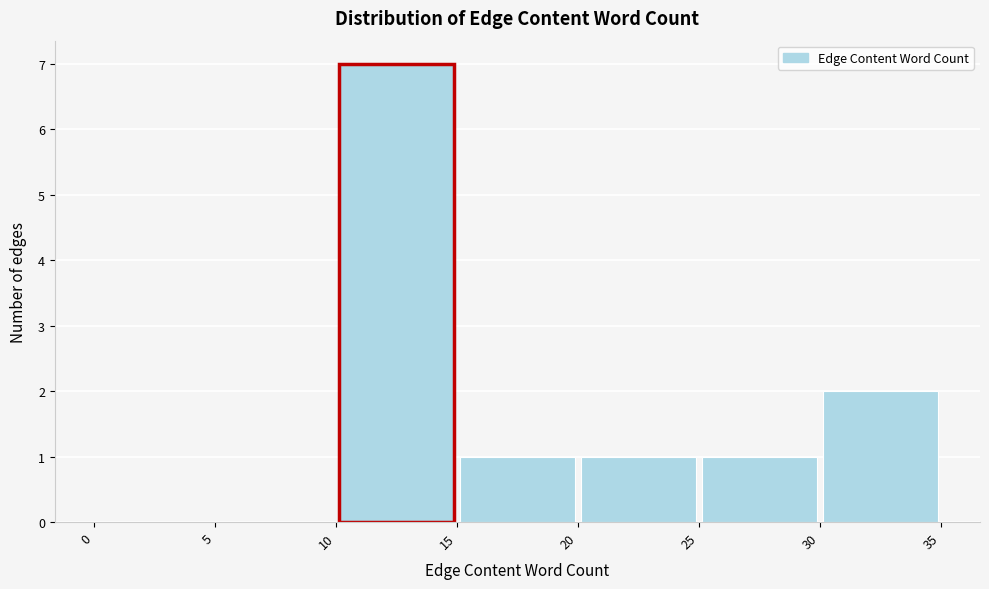

Reading left to right, list every bar in this chart as the range it spans on the x-axis followed by its height. The values are not printed on the chart, so give them approximately, as read against the axis.

0 to 5: 0
5 to 10: 0
10 to 15: 7
15 to 20: 1
20 to 25: 1
25 to 30: 1
30 to 35: 2